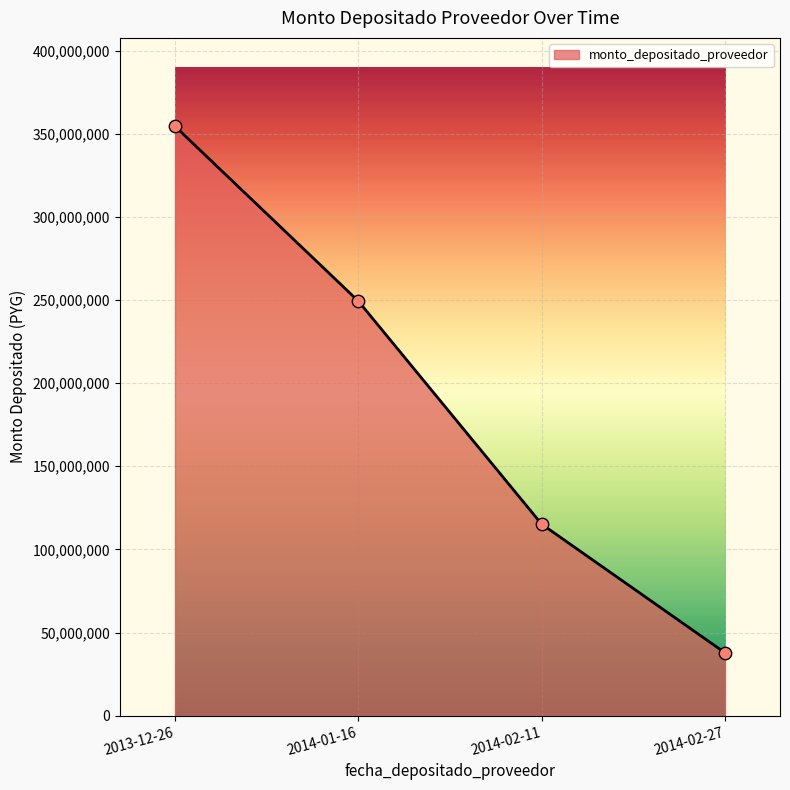

What is the change in value from 2013-12-26 to 2014-02-11?

-239229103